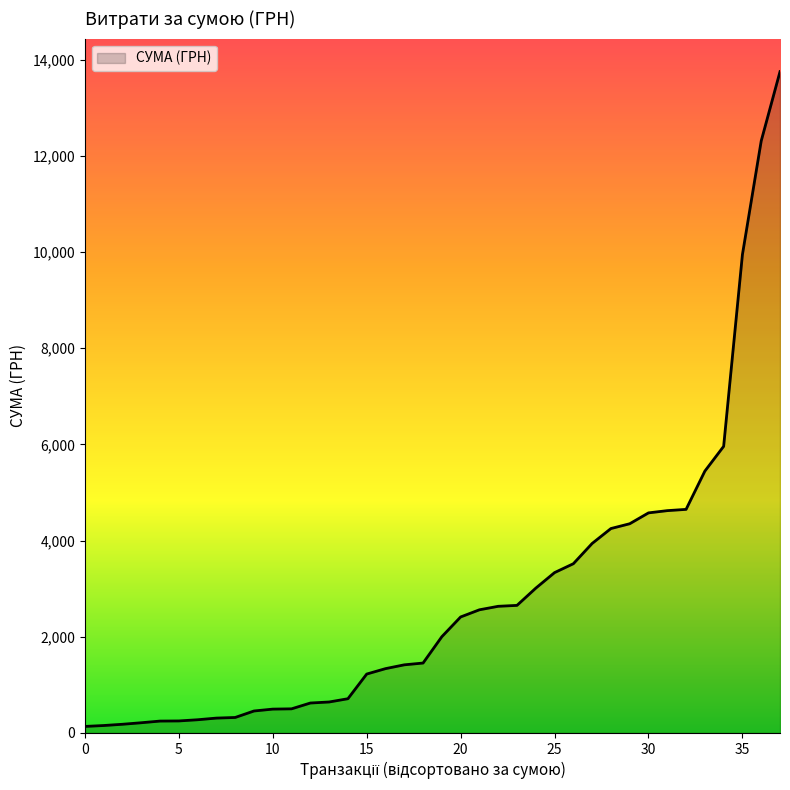

What is the greatest value displayed?

13748.4